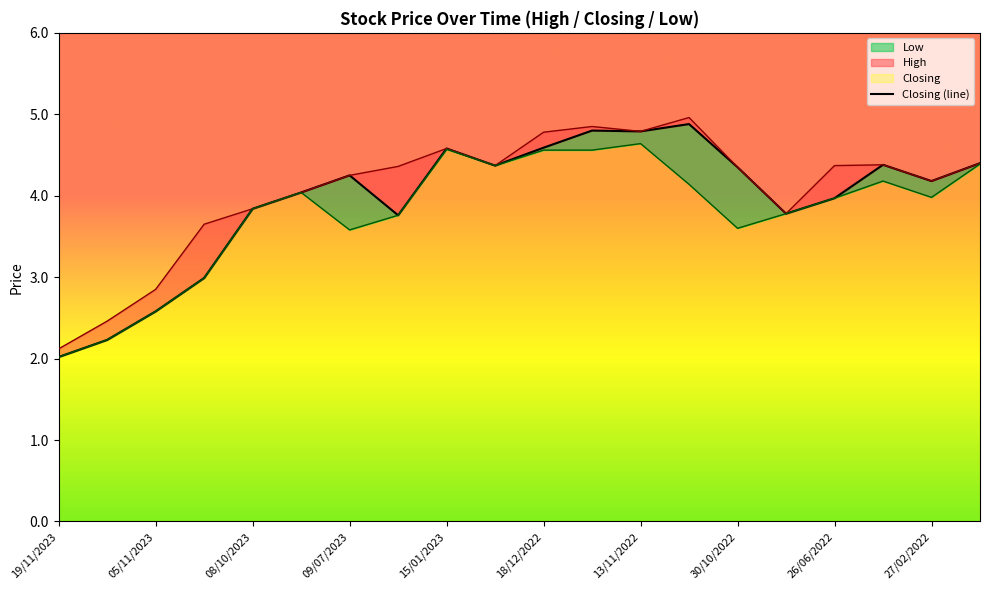

What is the greatest value displayed?

4.9